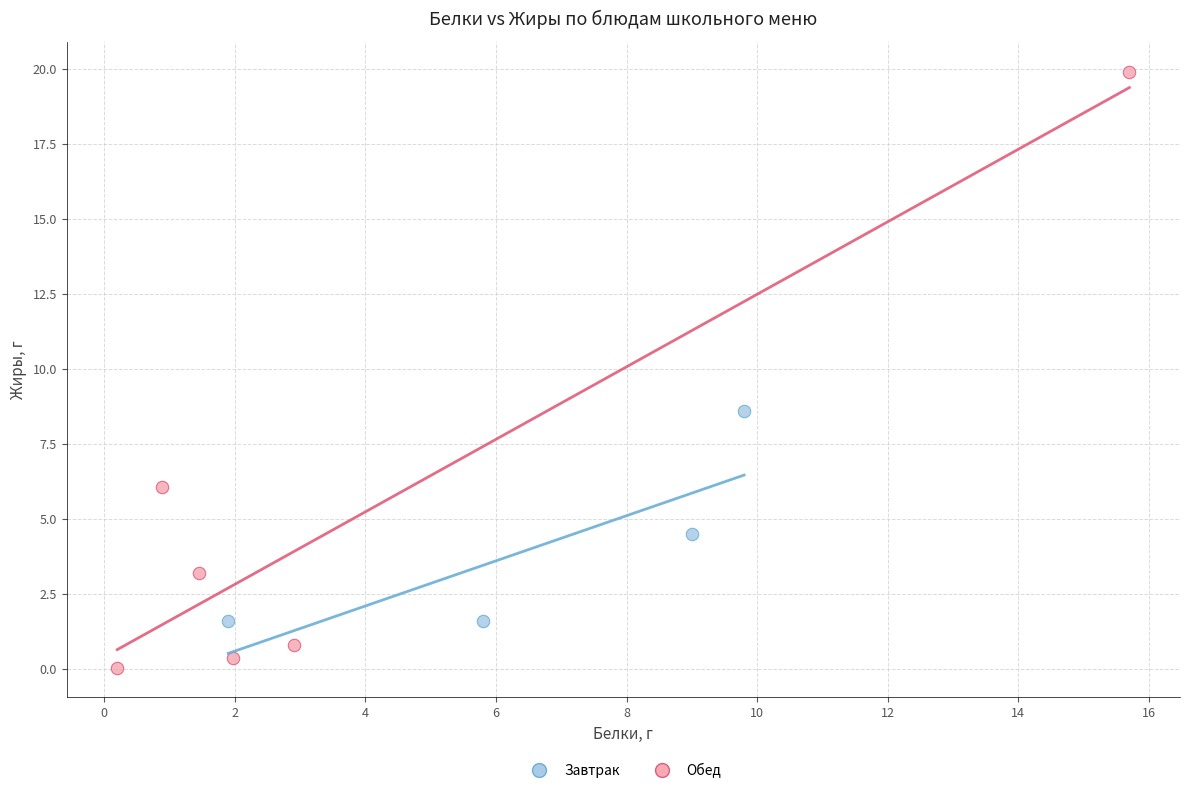

Which series reaches the minimum Y coordinate?

Обед